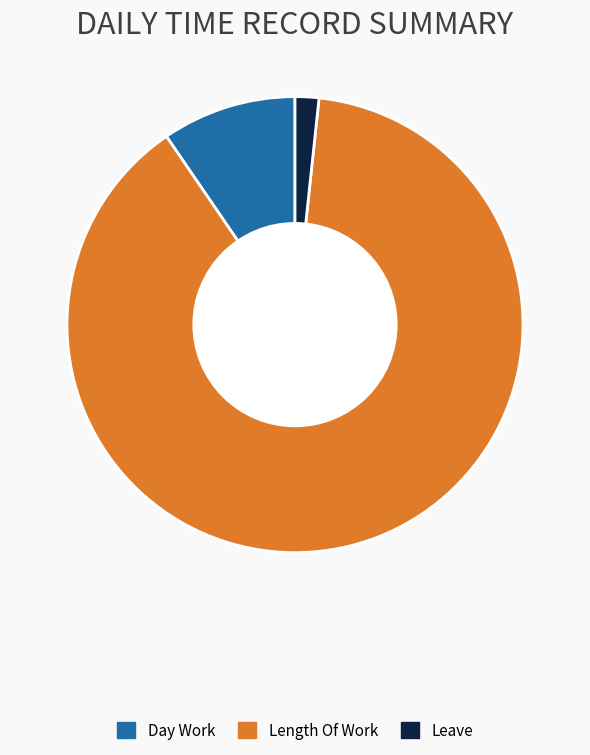

Approximately how many times larger is the value at Length Of Work compared to Day Work?

9.3